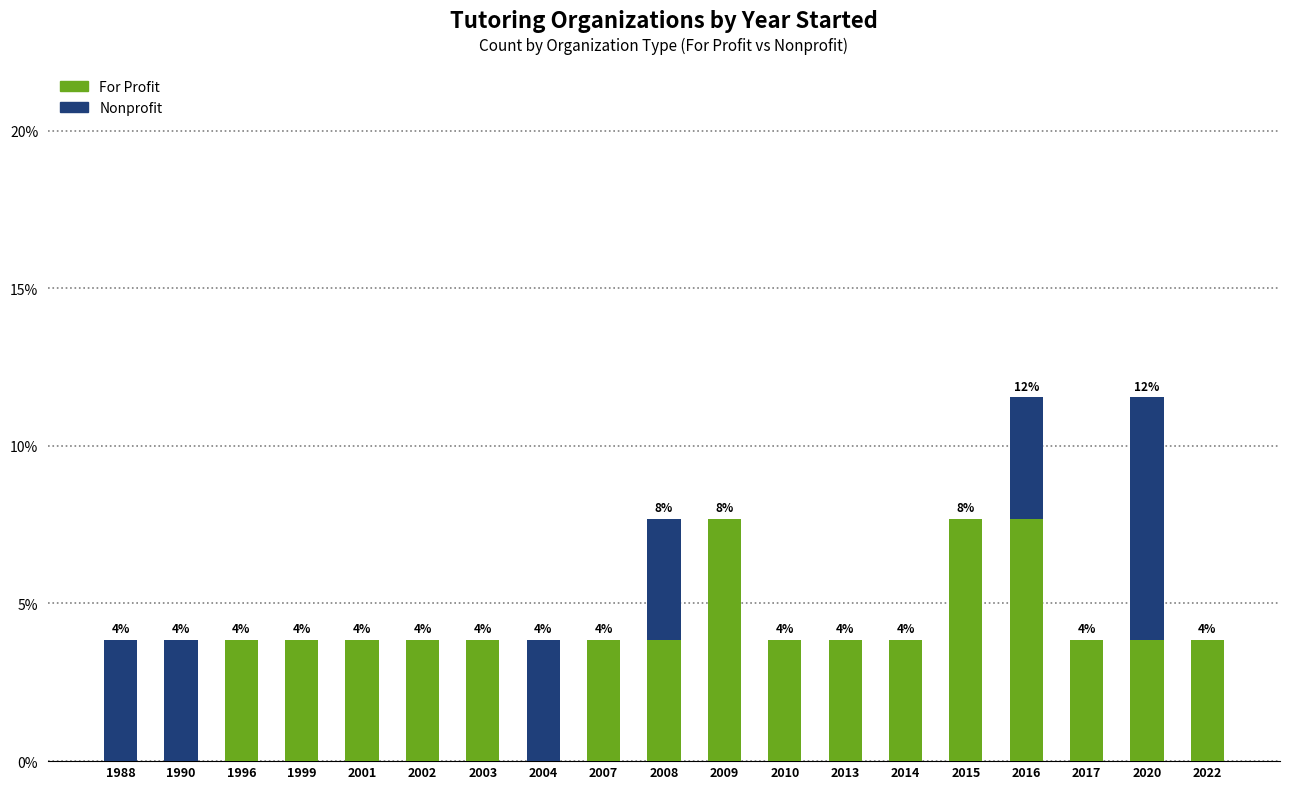

At which label is Nonprofit closest to 3?

1988